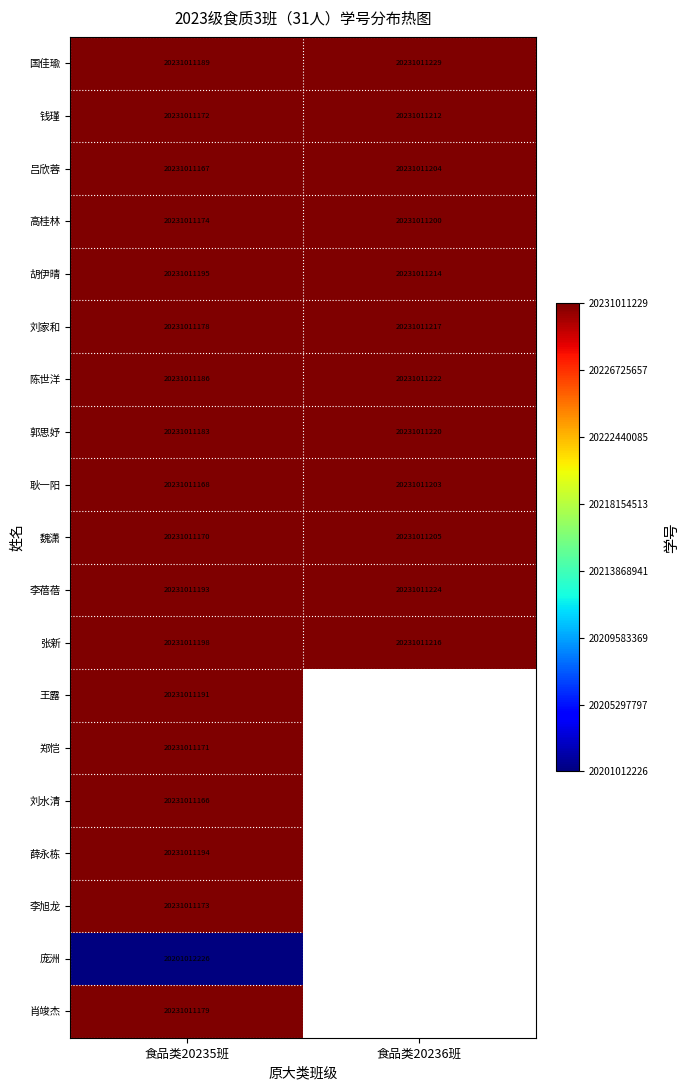

At how many categories does at least one series exceed 20216709120?

2